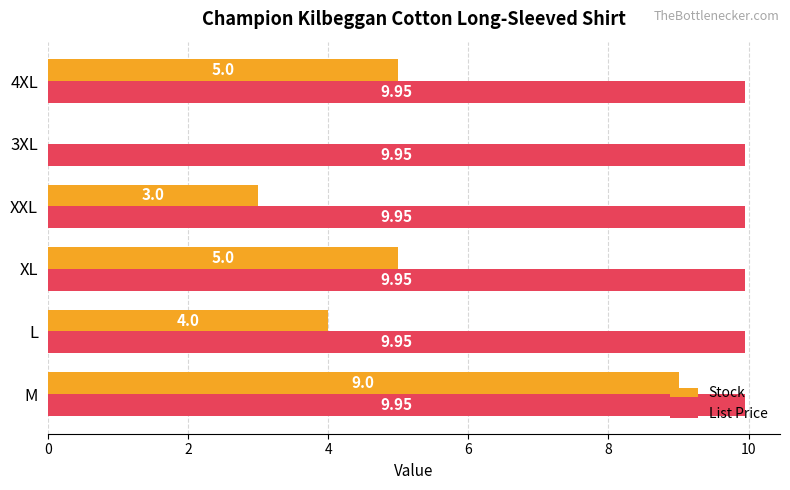

Which series has the largest total across all categories?

List Price